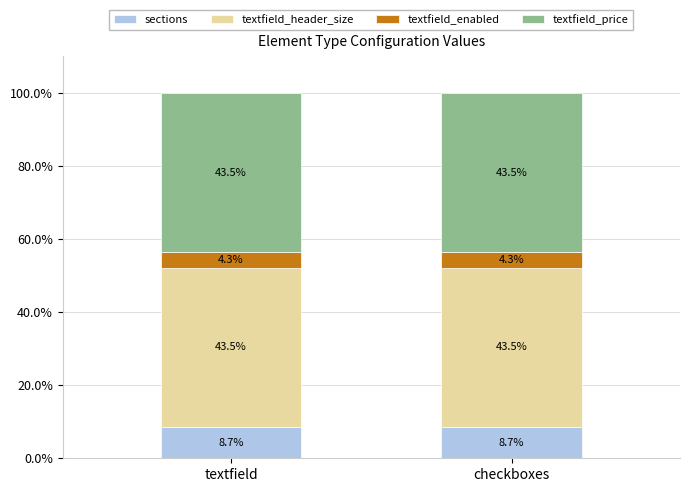

What is the total value across all series at checkboxes?

100.0